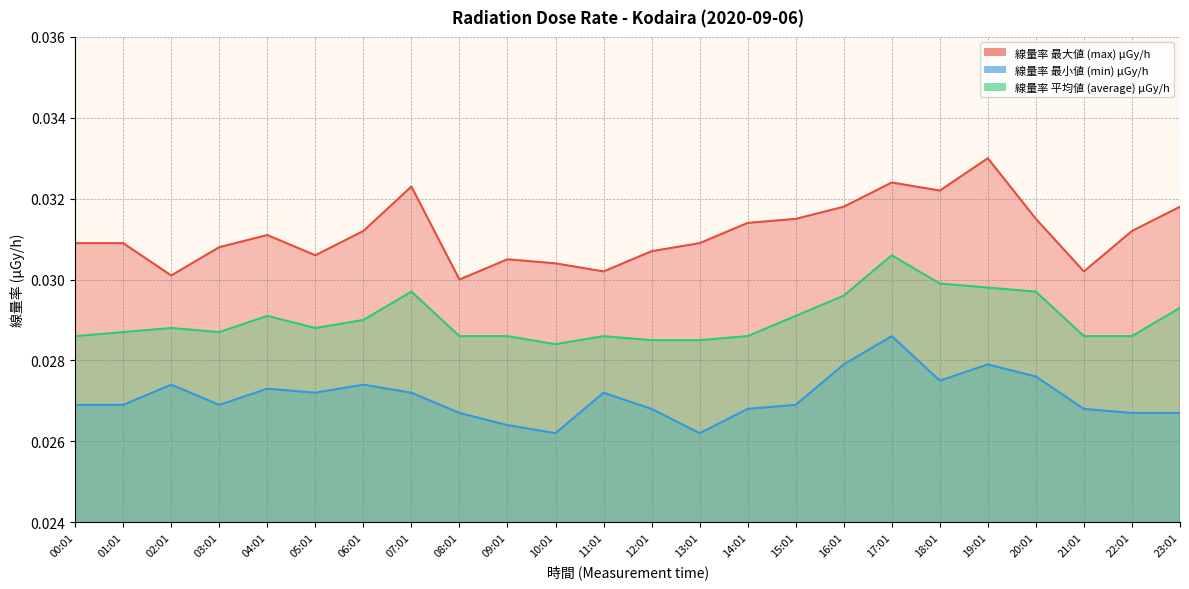

Is it true that 線量率 最大値 (max) μGy/h equals 0.0 at 05:01?

True